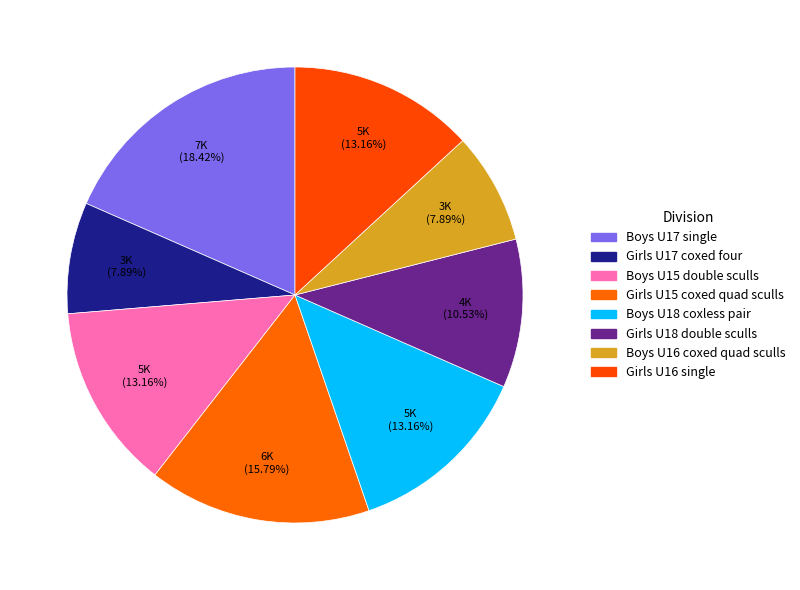

Do Boys U16 coxed quad sculls and Boys U15 double sculls together represent more than half of the pie?

No